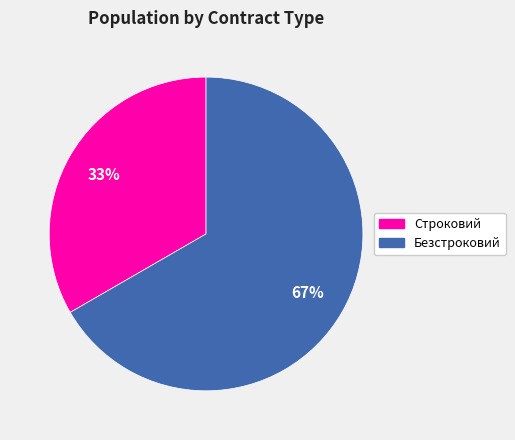

Between Строковий and Безстроковий, which is larger?

Безстроковий